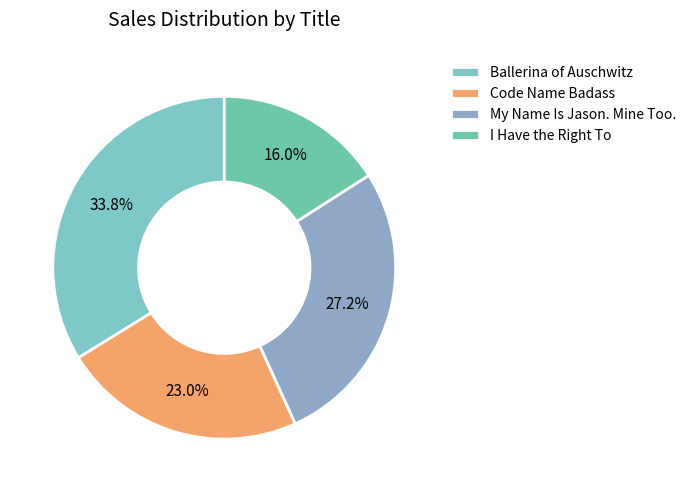

How many segments does this pie chart have?

4